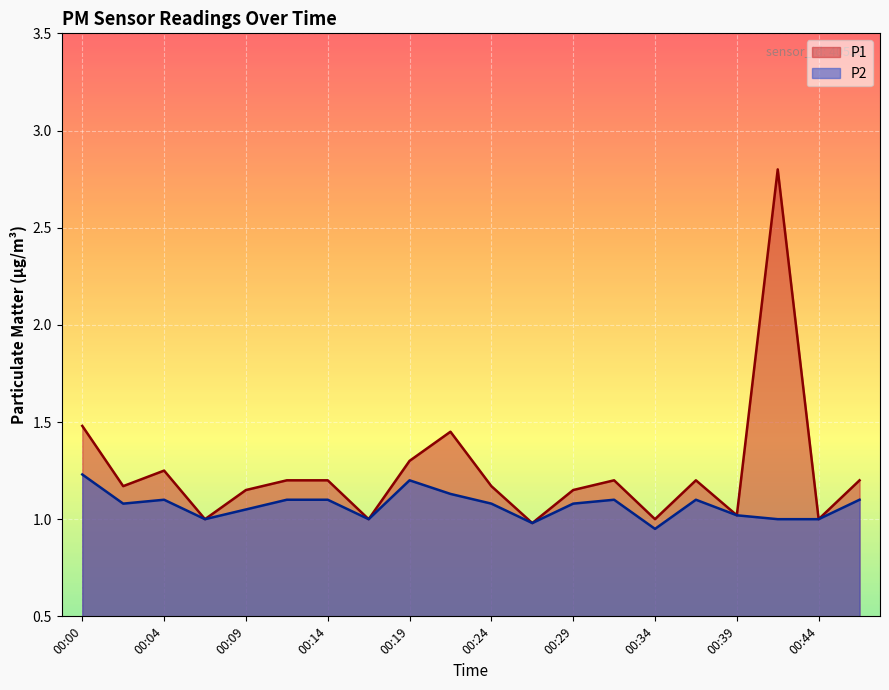

Where is the first local minimum for P2?

00:02